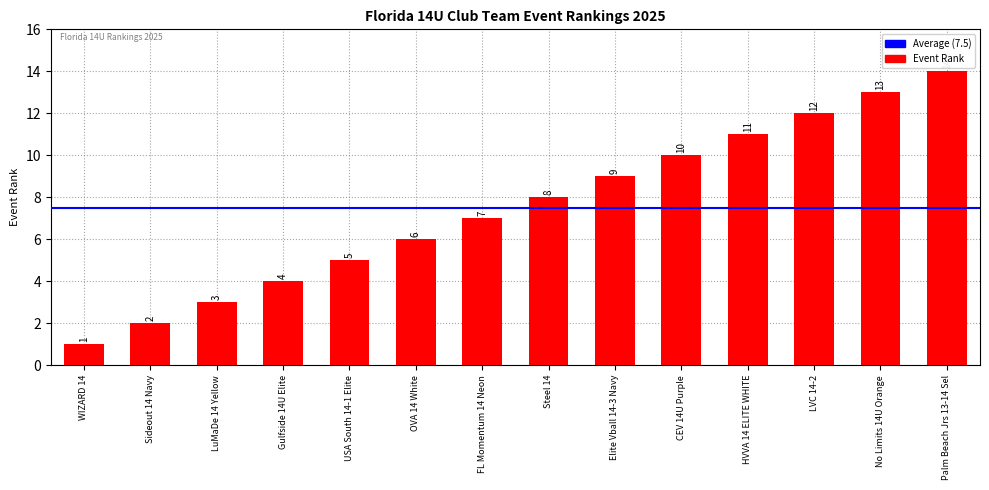

What is the minimum value shown in the chart?

1